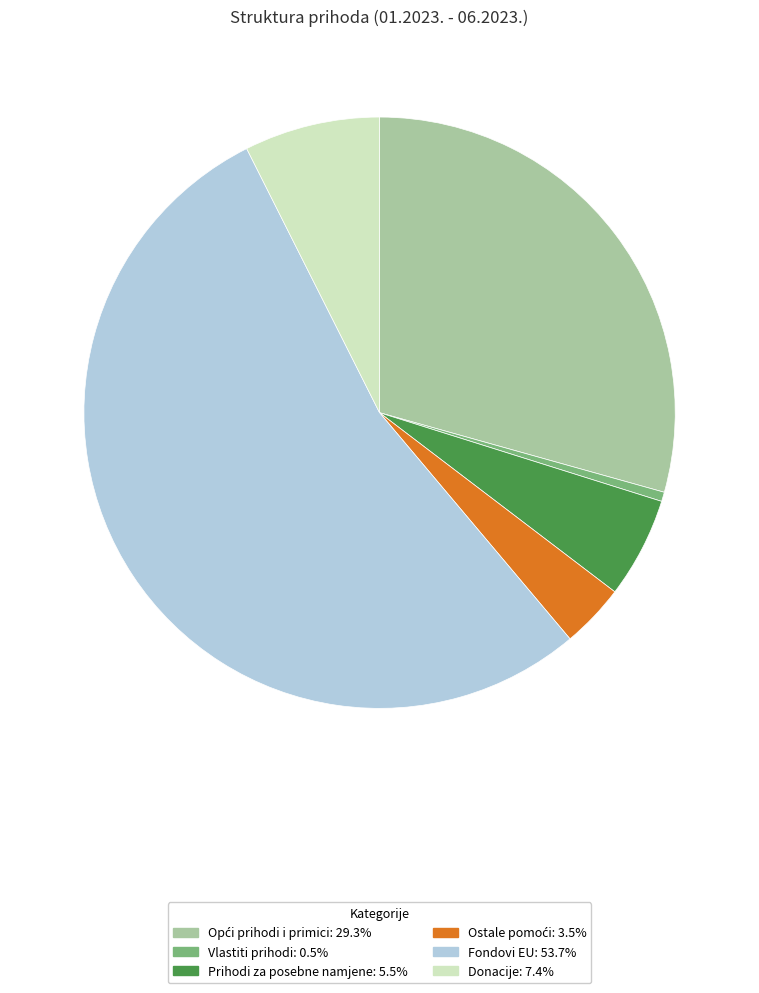

What is the majority slice?

Fondovi EU